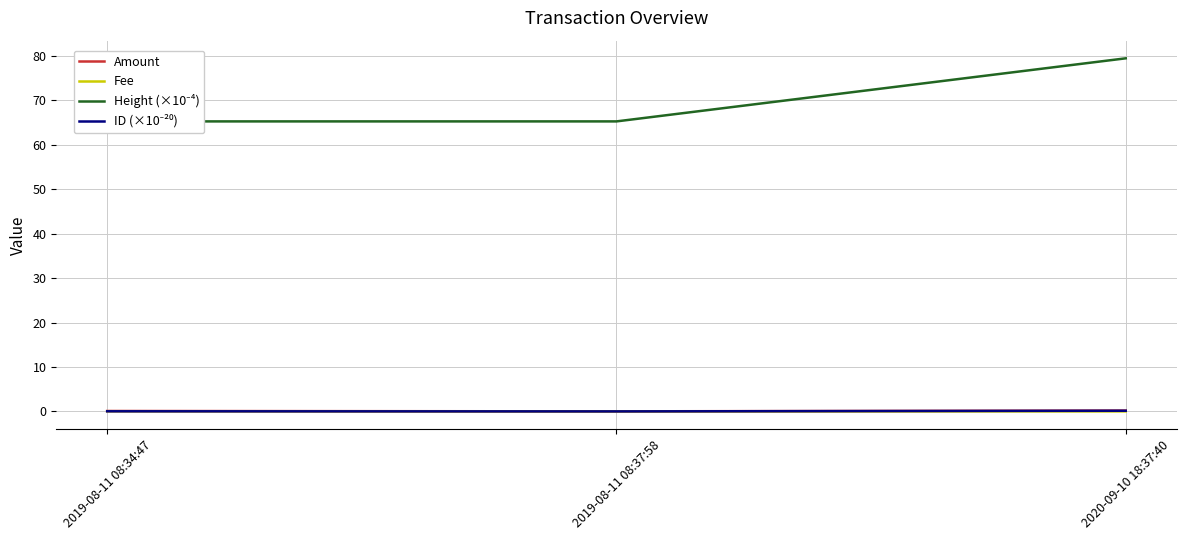

True or false: Fee has a value of 0.0 at 2019-08-11 08:37:58.

False